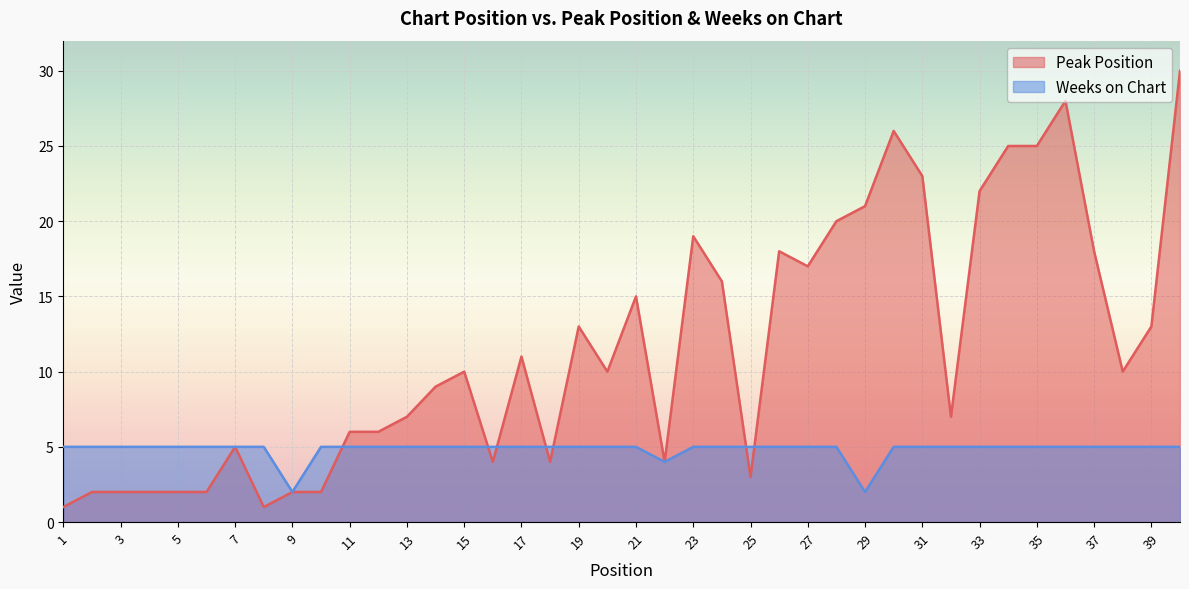

True or false: Weeks on Chart has more than 1 points higher than both neighbors.

False